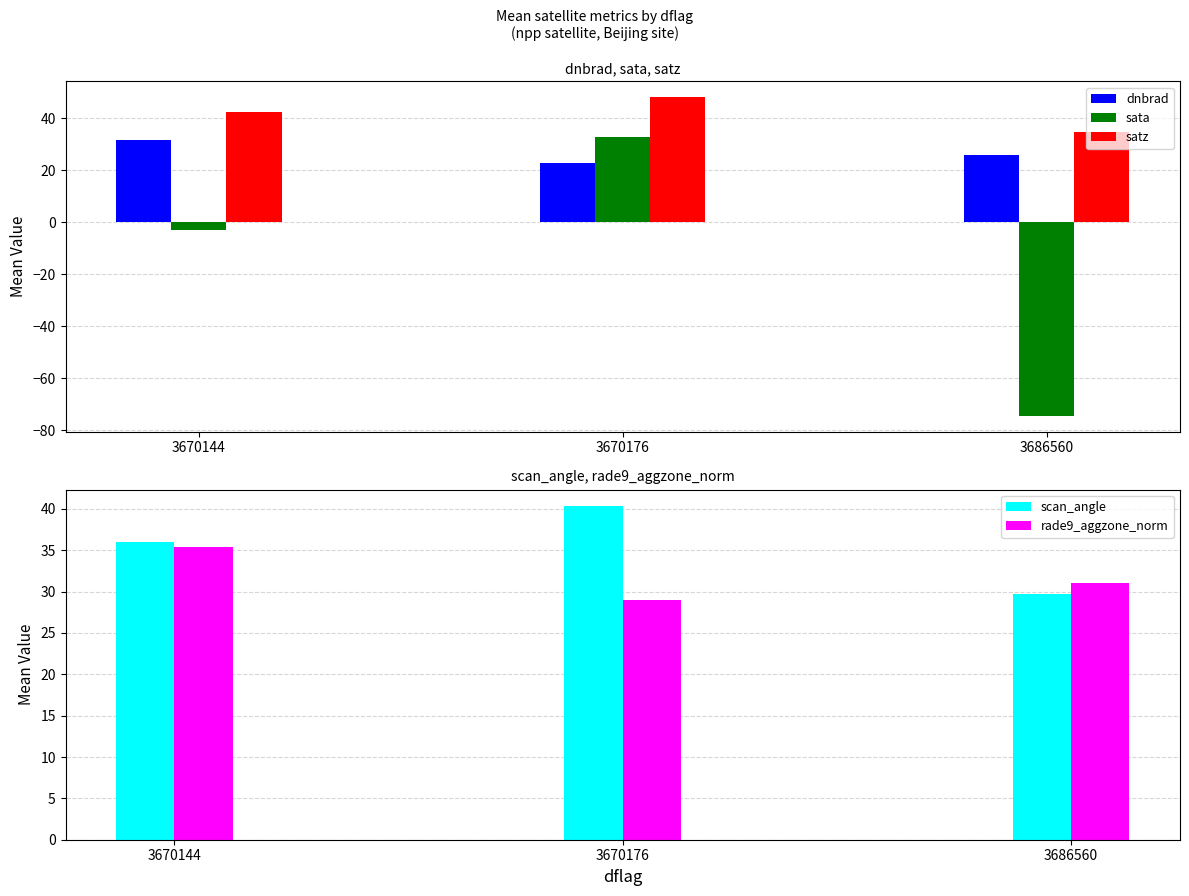

How many categories are shown in the chart?

3